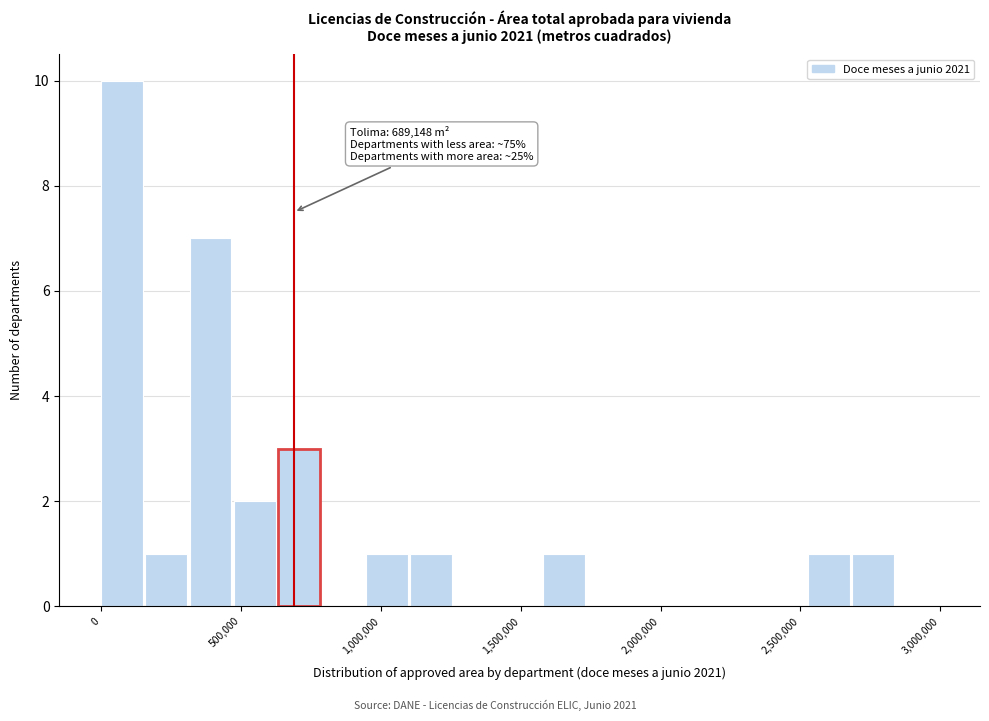

Around what value on the x-axis is the tallest bar? Give the approximate position of its centre, as read against the axis.

100000